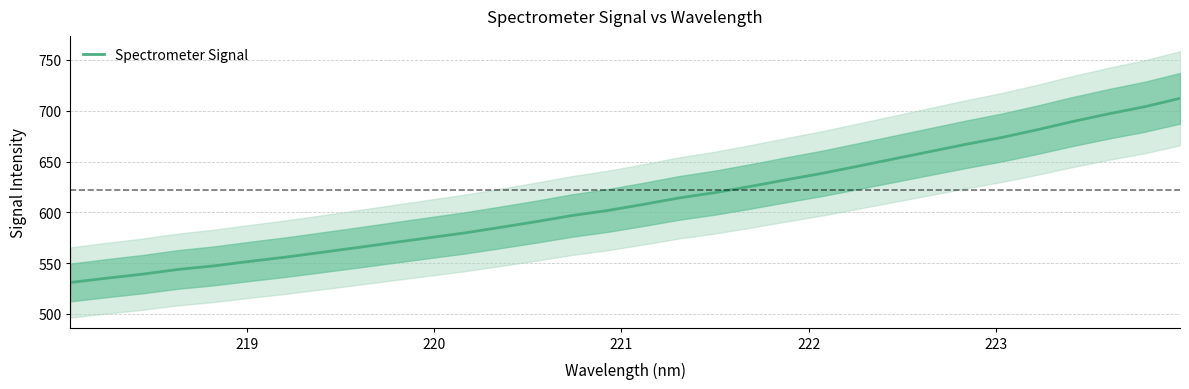

Is this an area chart (filled region under the line)?

No